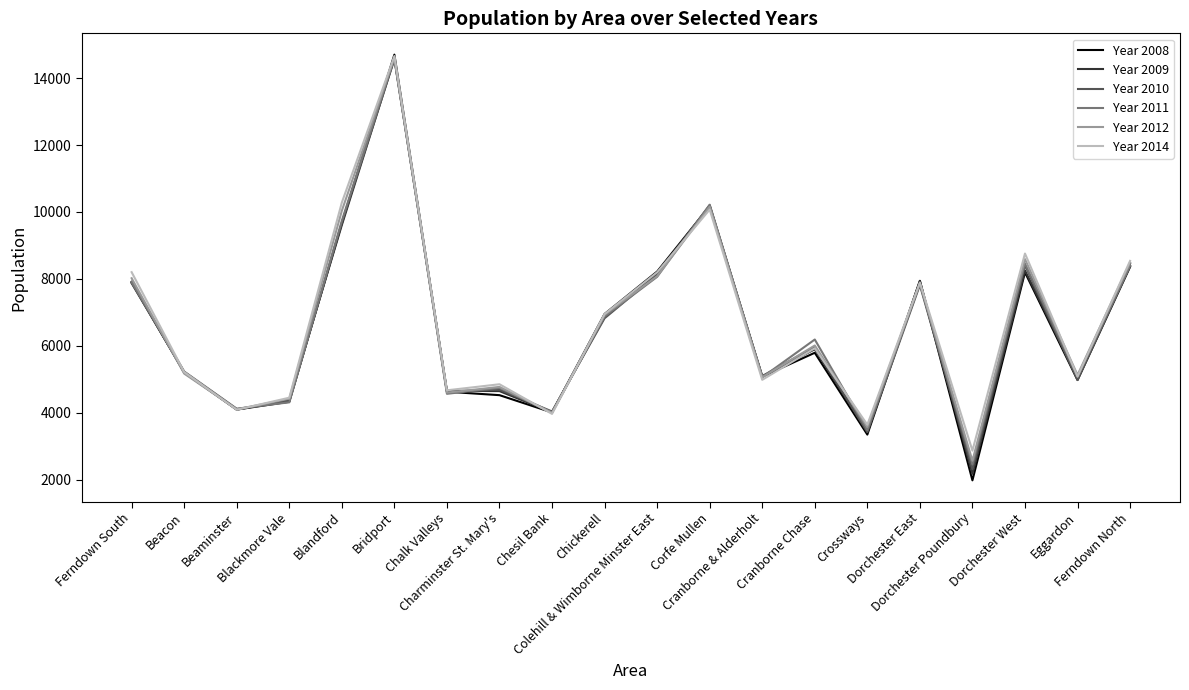

Which series has the widest spread of values?

Year 2008